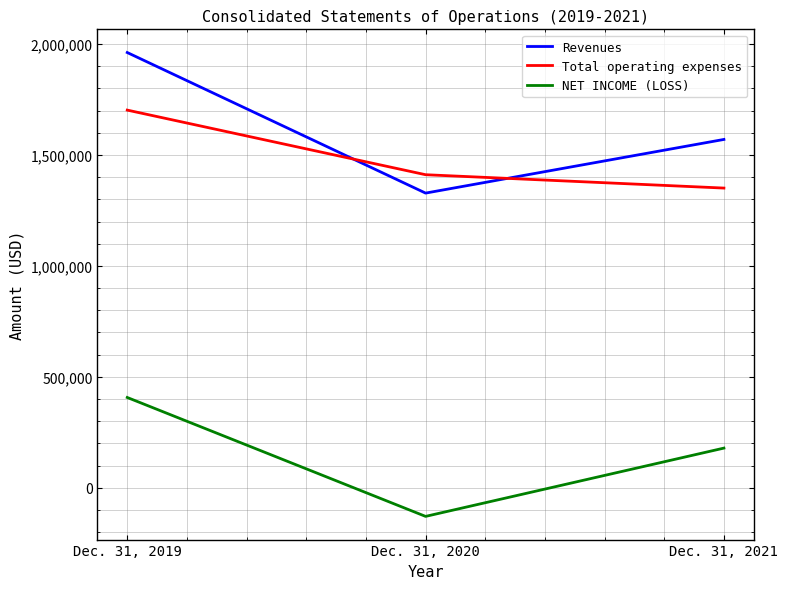

At which label is Revenues closest to 1644924?

Dec. 31, 2021